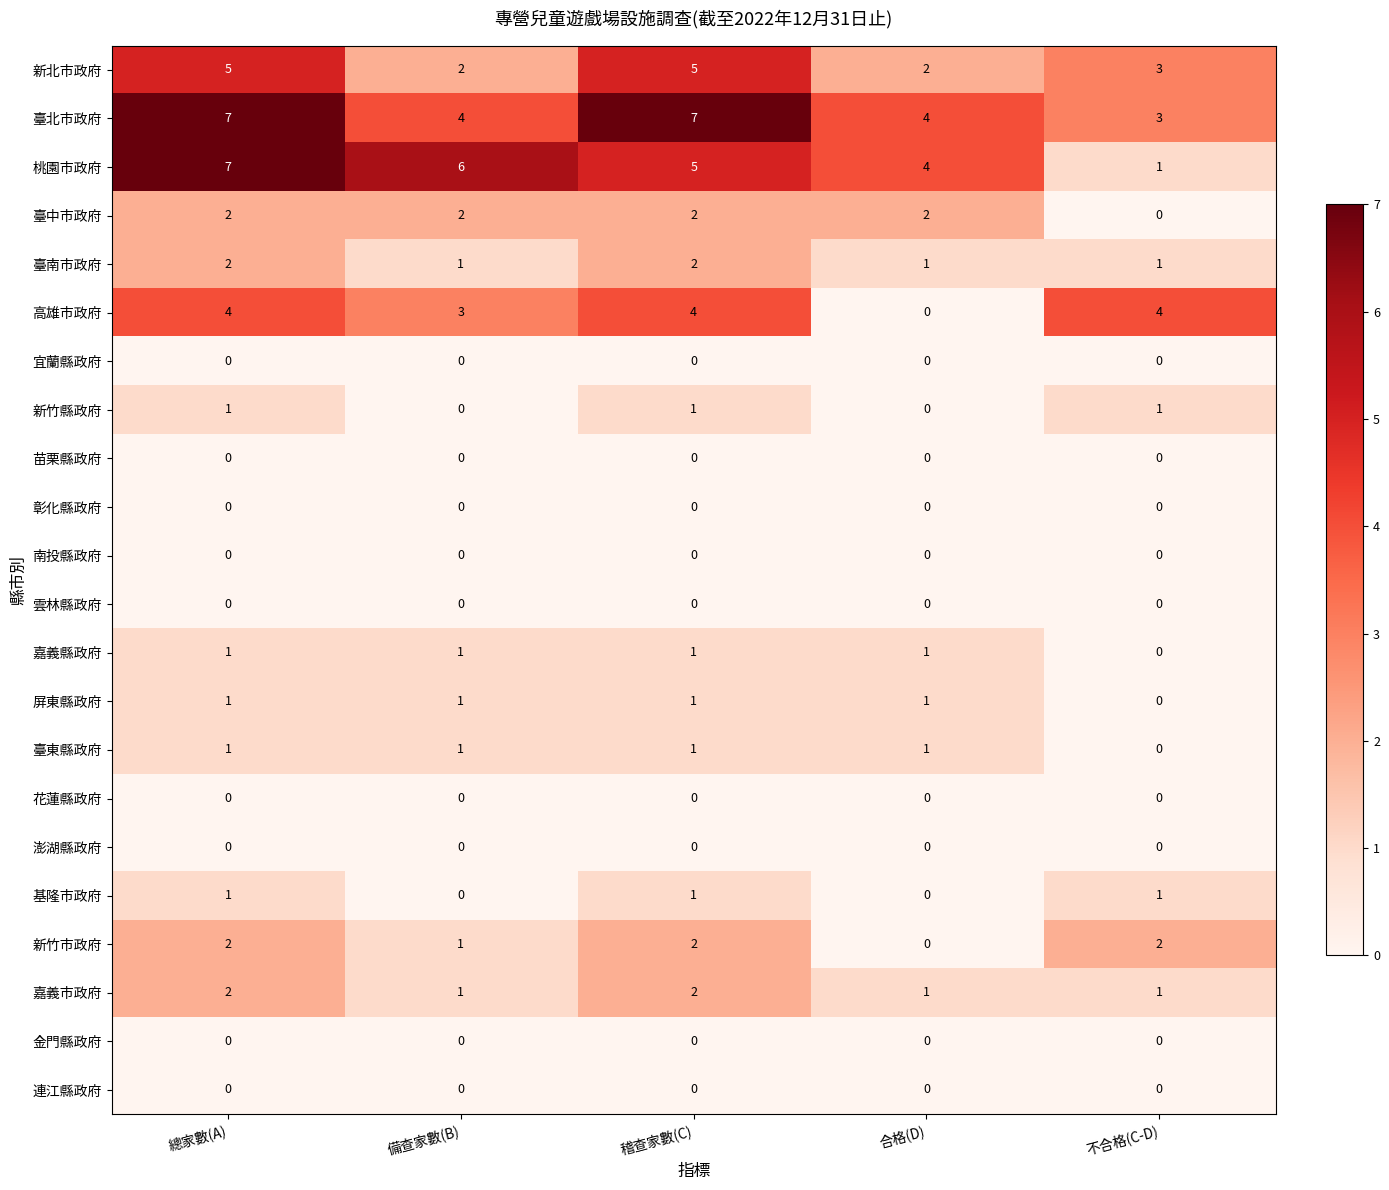

The 雲林縣政府 series shows 0 at 合格(D). True or false?

True